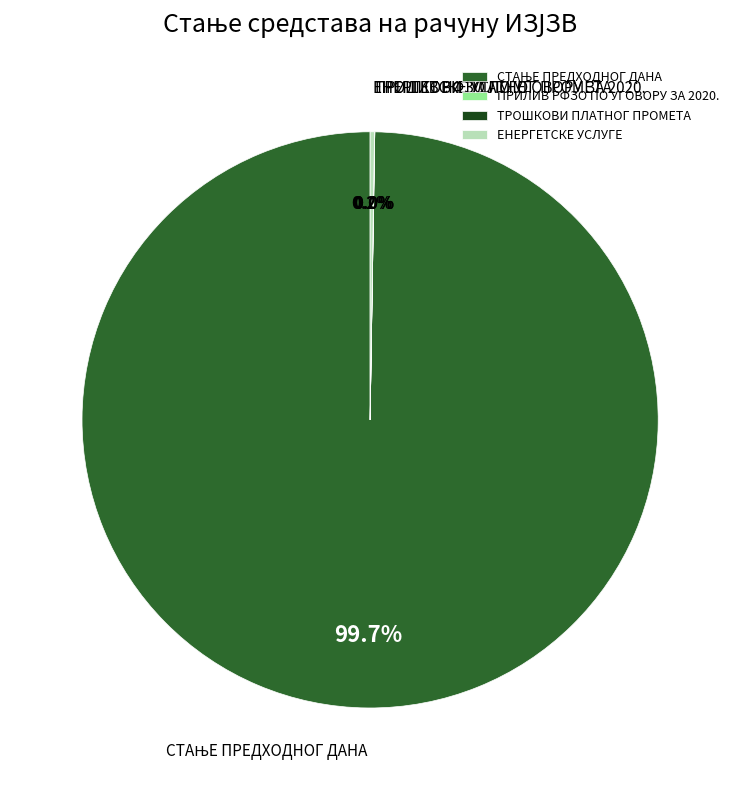

Does any single category account for the majority?

Yes